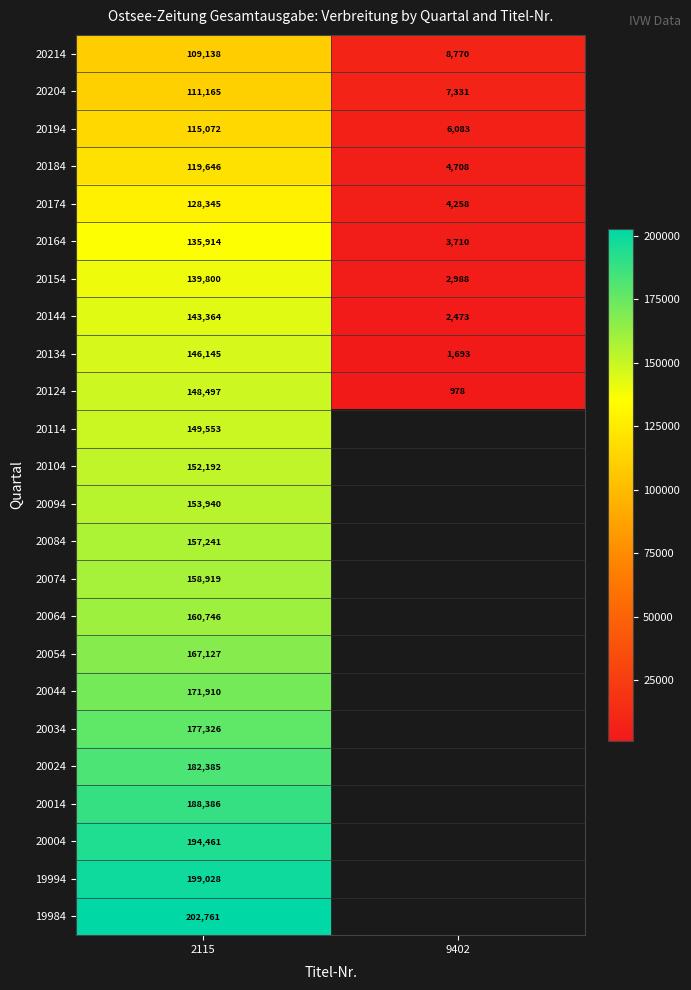

At which label is 20194 closest to 60577?

9402